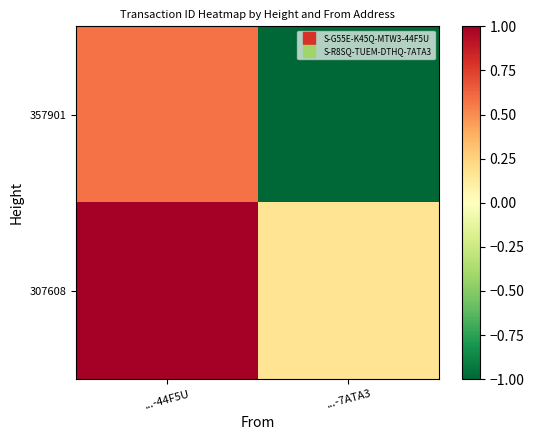

What is the spread (max minus min) of values at ...-44F5U?

0.4